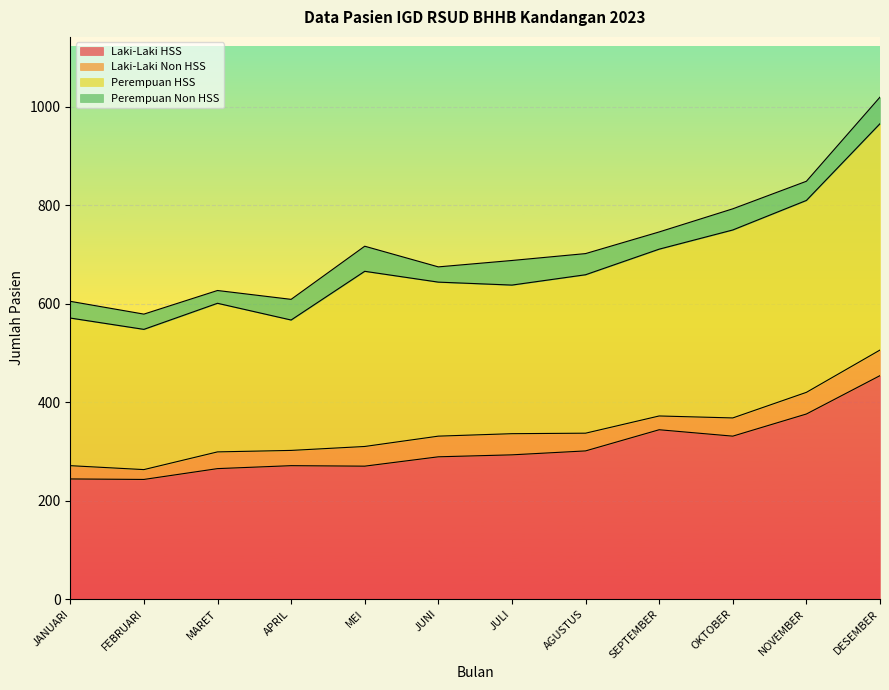

What is the lowest value of the Laki-Laki HSS series?

243